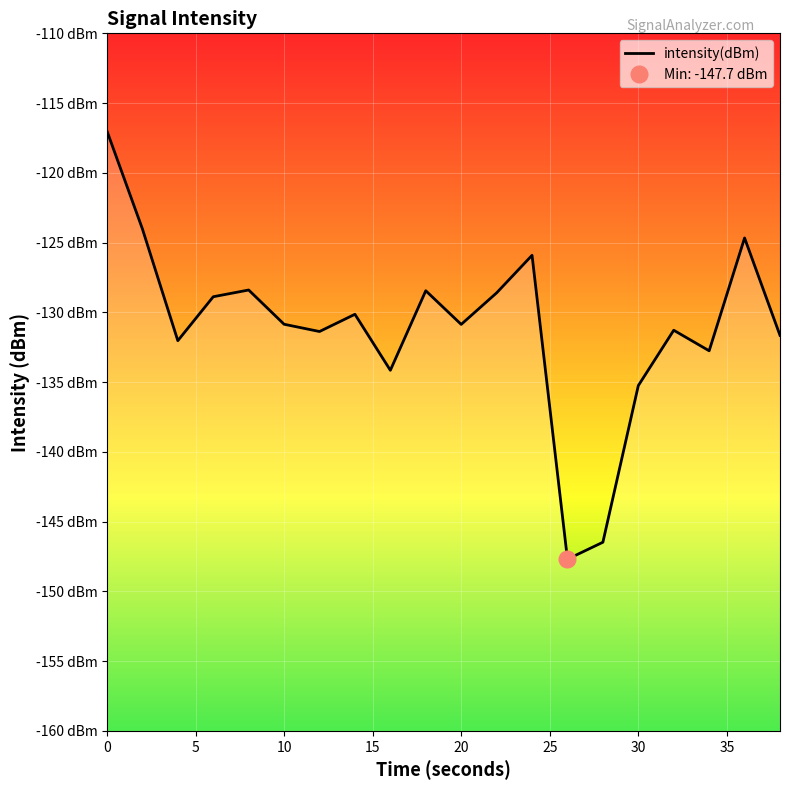

How many interior local valleys (lower than both neighbors) does the data have?

6